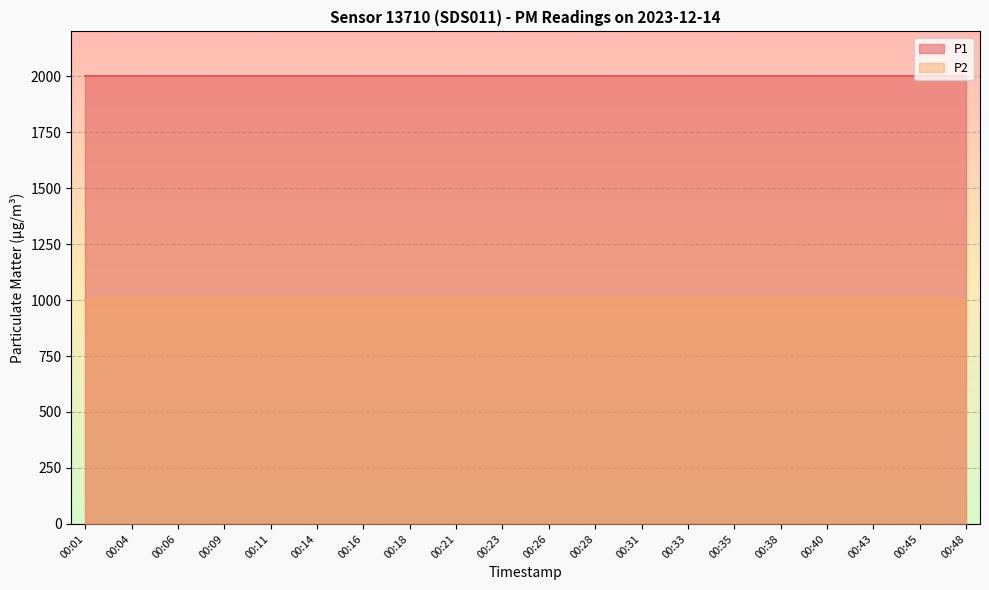

Which series has the largest range (max minus min)?

P1